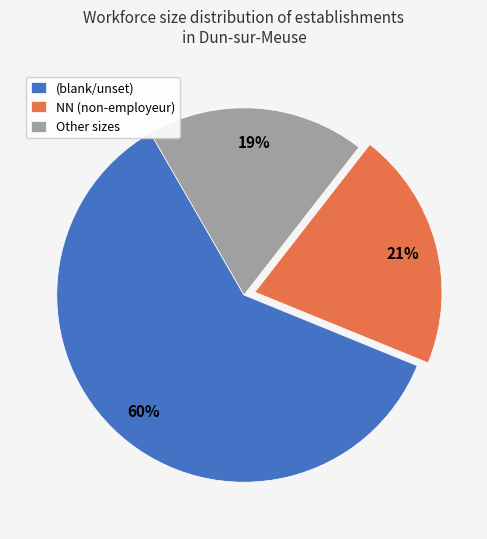

To the nearest percent, what percentage of the pie is Other sizes?

19%